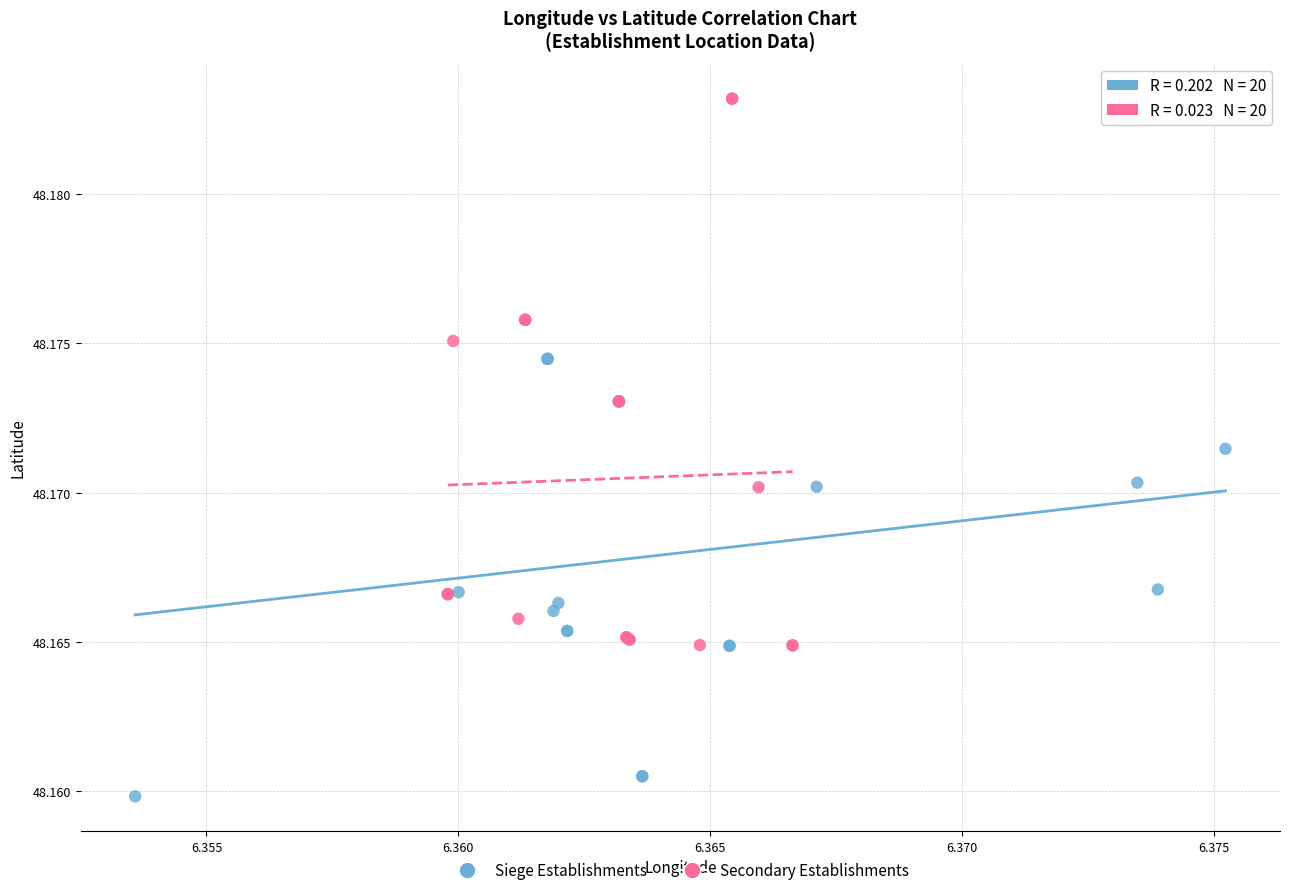

Which series reaches the maximum Y coordinate?

Secondary Establishments